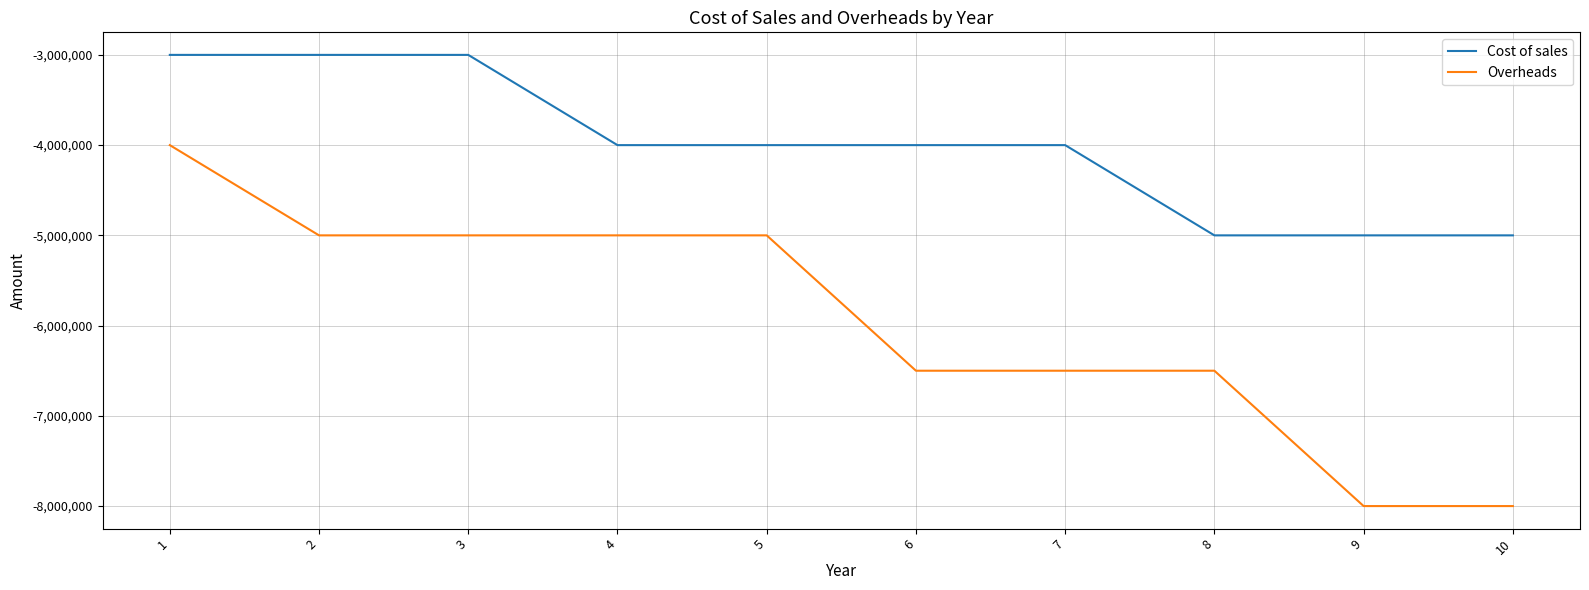

Which series has the largest range (max minus min)?

Overheads